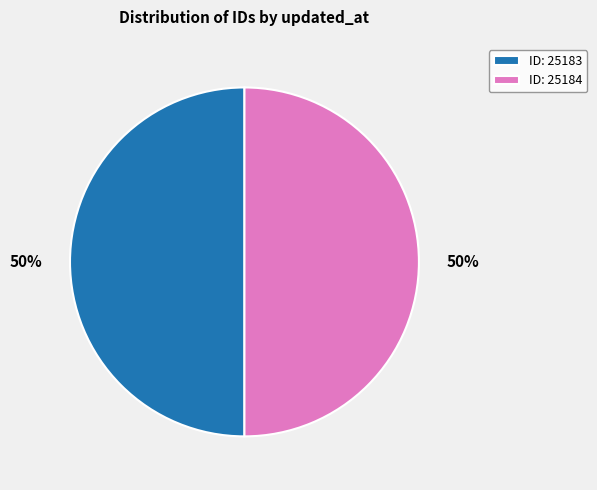

Do ID: 25183 and ID: 25184 together represent more than half of the pie?

Yes